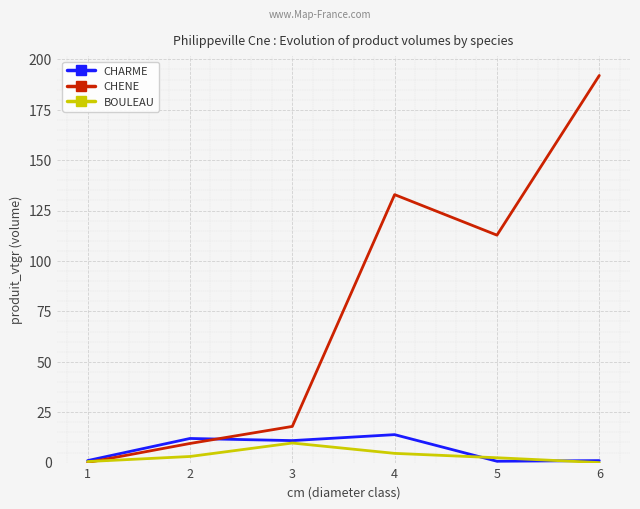

Where does the CHARME series first go above 10?

2